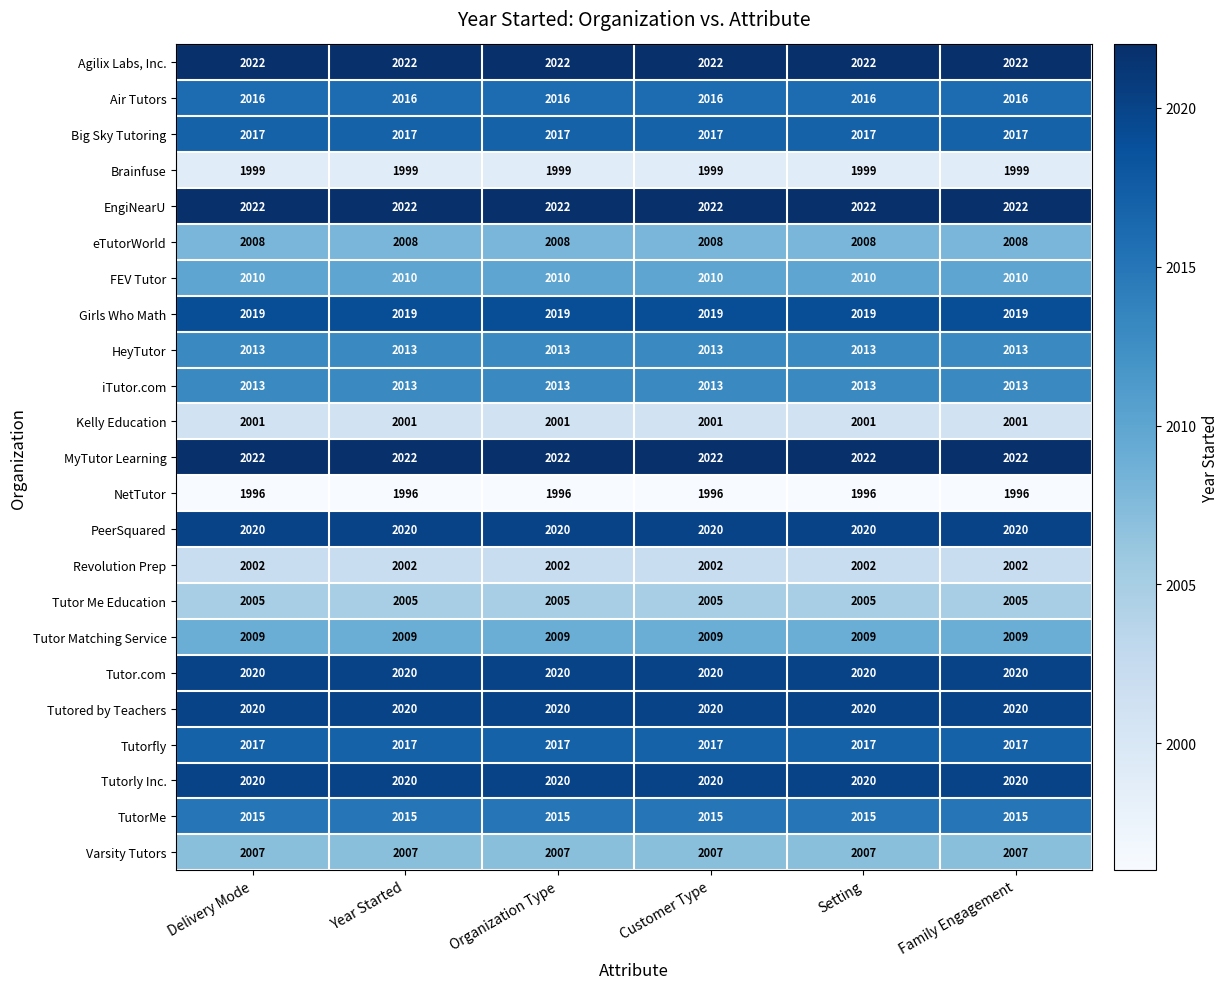

What is the difference between the highest and lowest values at Setting?

26